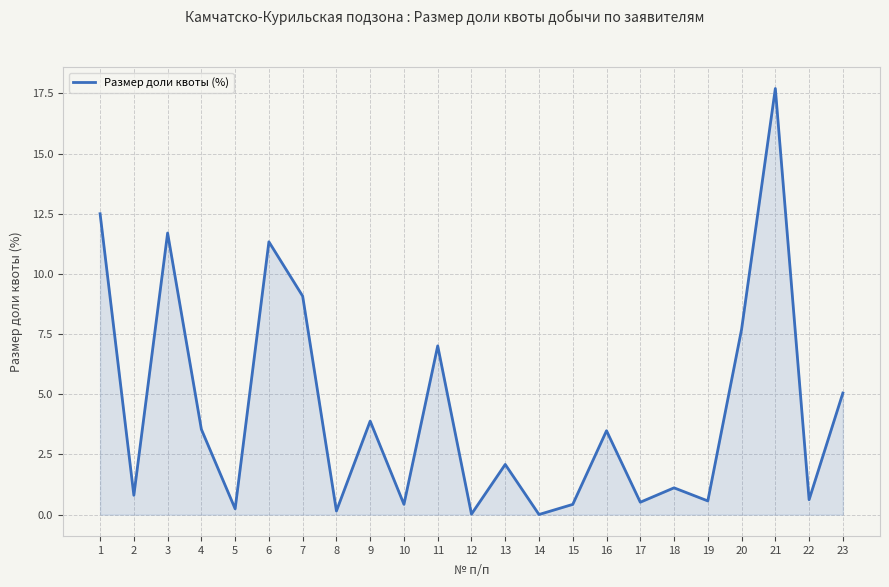

True or false: the data shows 31.7 at 21.

False